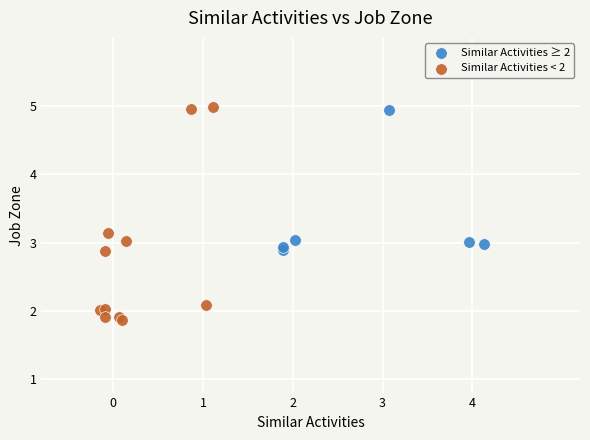

Which series has the largest Y range (max minus min)?

Similar Activities < 2